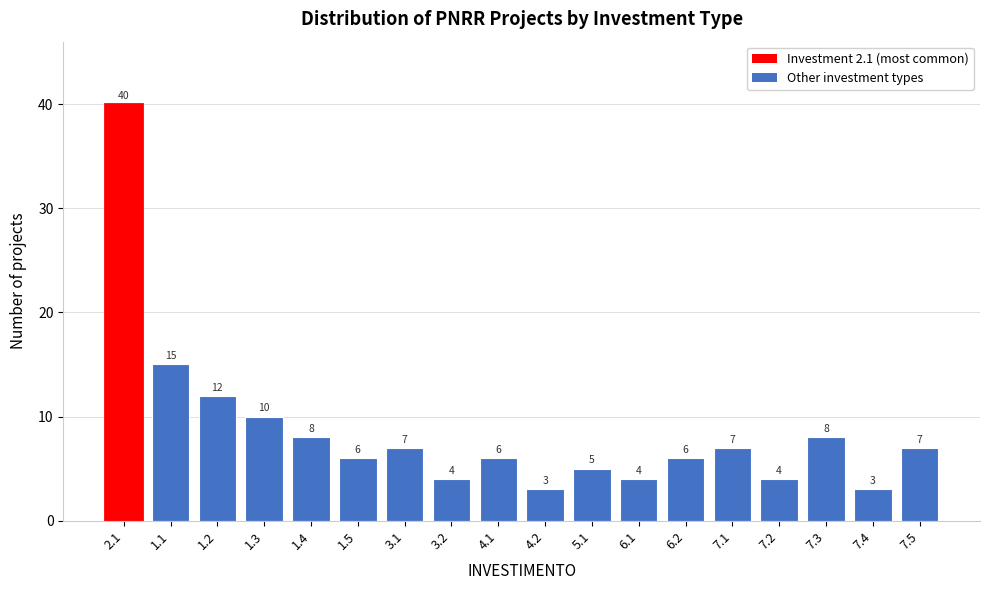

Reading right to left, list all the values displayed in this chart.

7	3	8	4	7	6	4	5	3	6	4	7	6	8	10	12	15	40